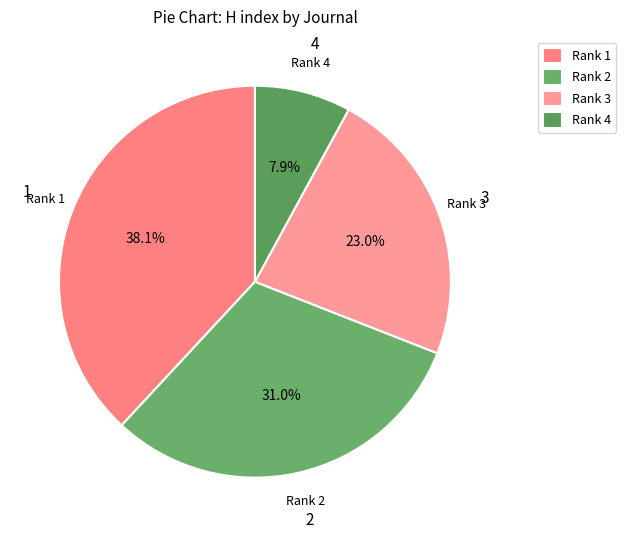

Which has a higher value, Rank 3 or Rank 2?

Rank 2